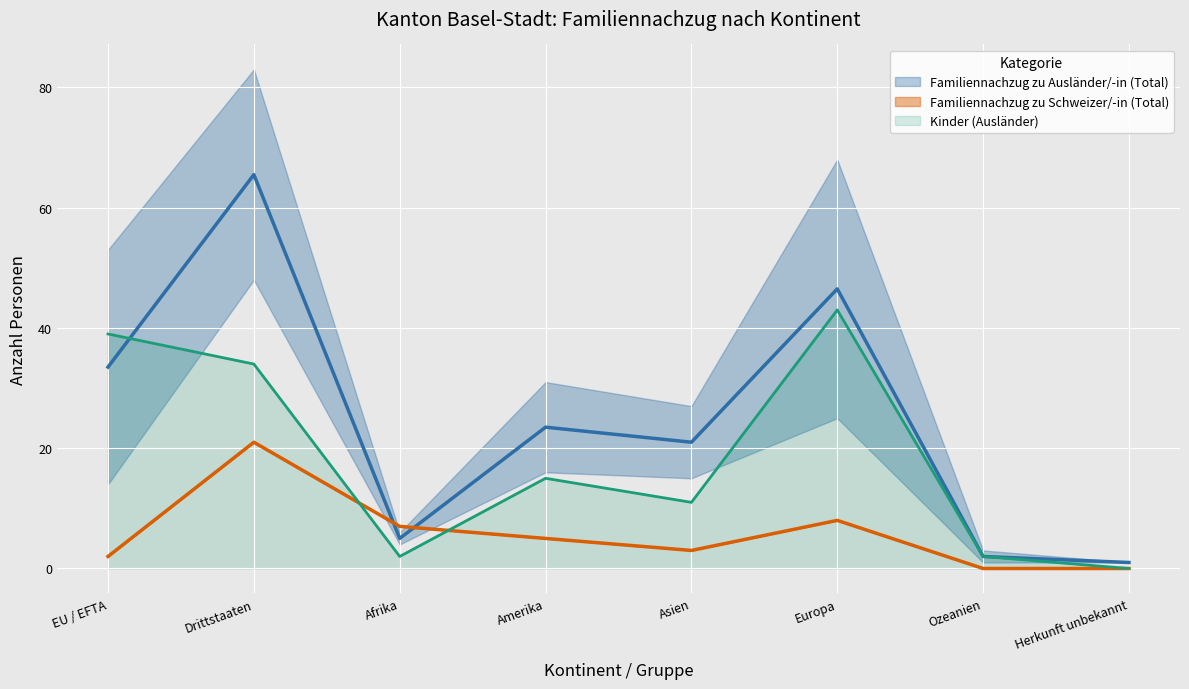

What is the label of the 1st point from the right?

Herkunft unbekannt